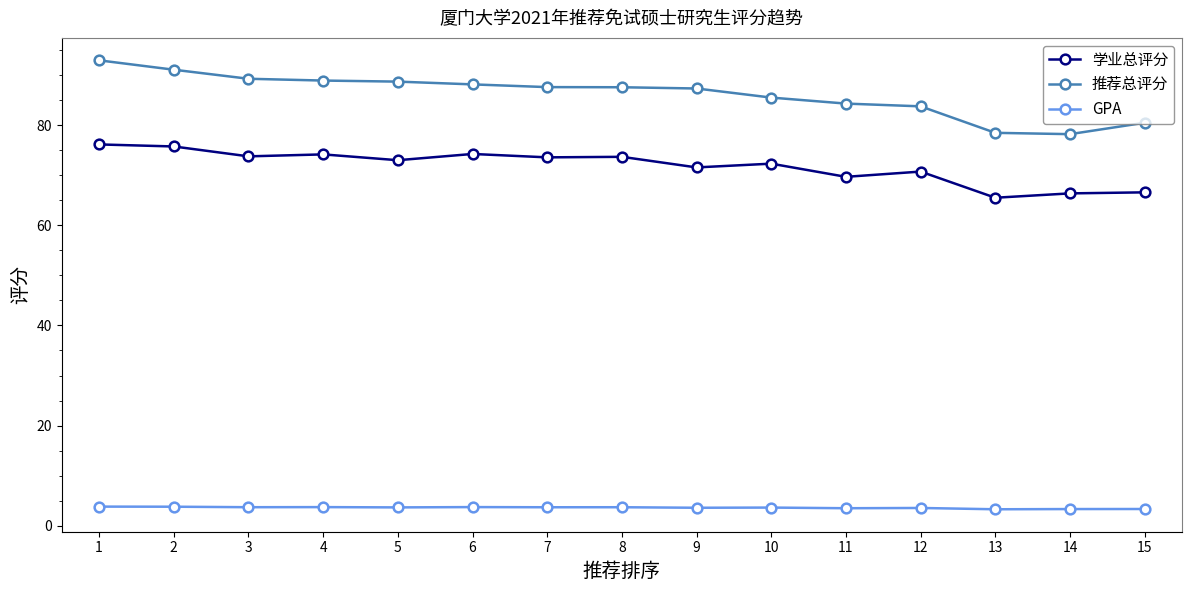

Which series has the largest total across all categories?

推荐总评分